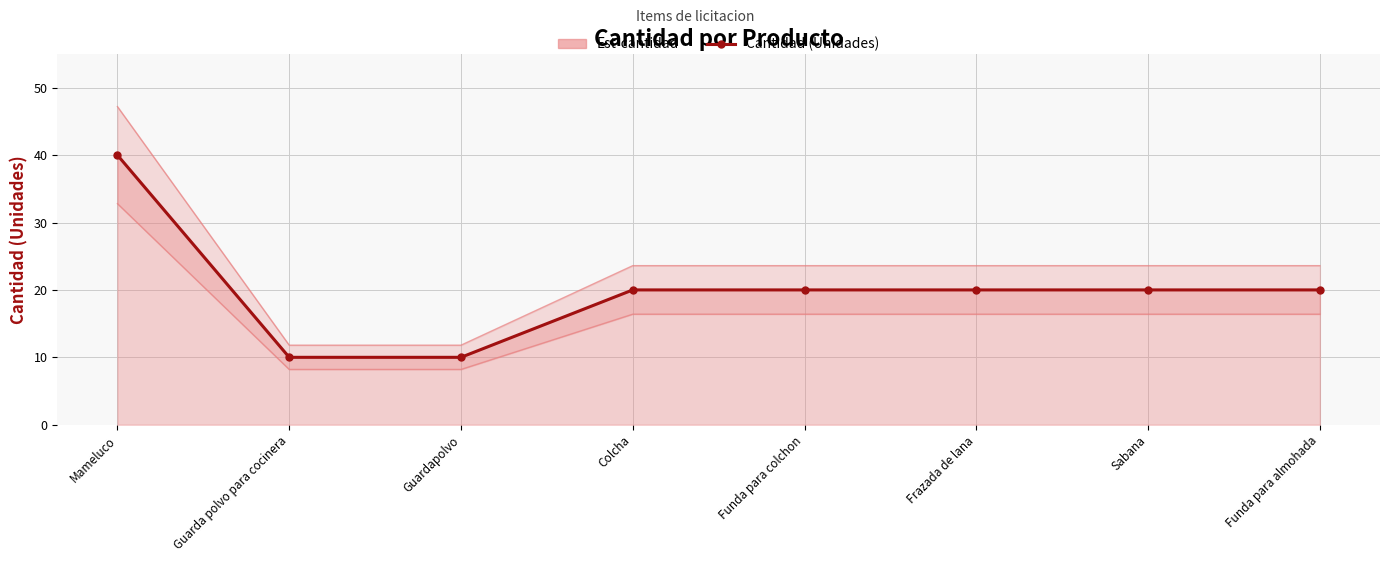

How many categories are shown in the chart?

8